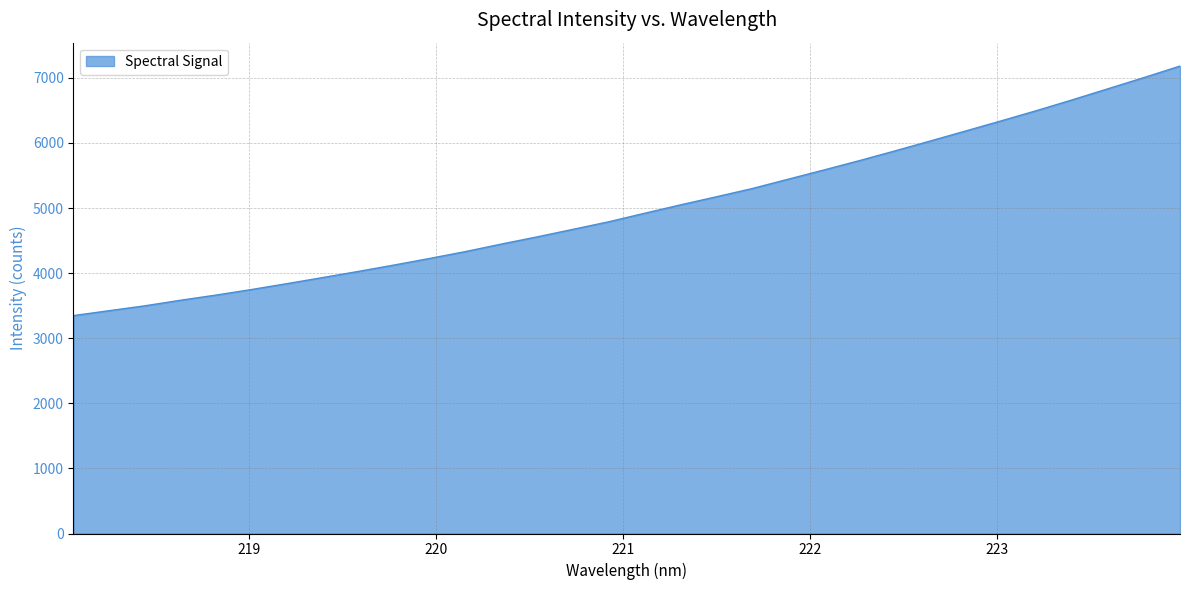

What is the difference between the maximum and minimum values?

3833.2